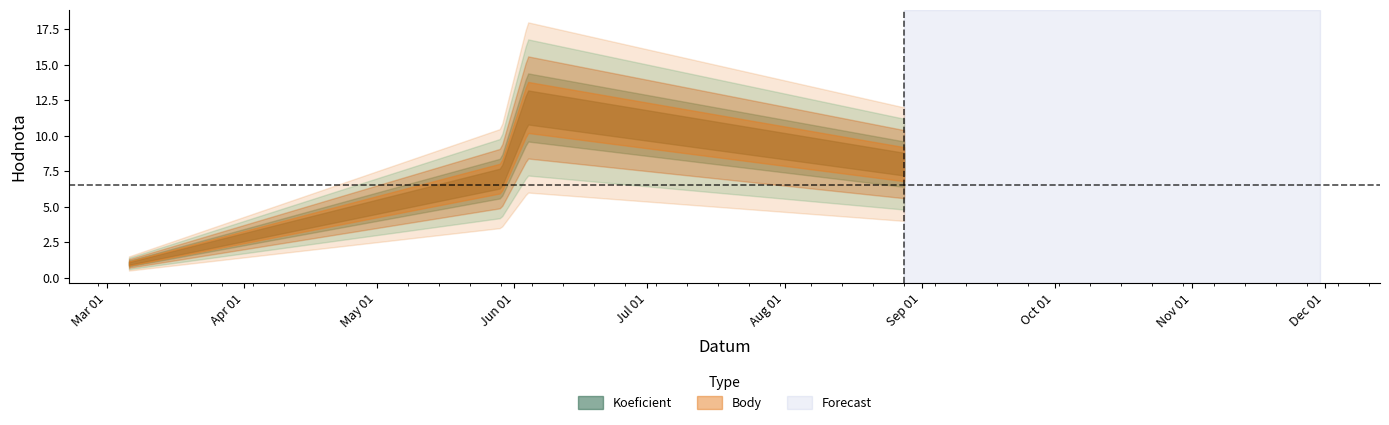

Does the chart have visible grid lines?

No